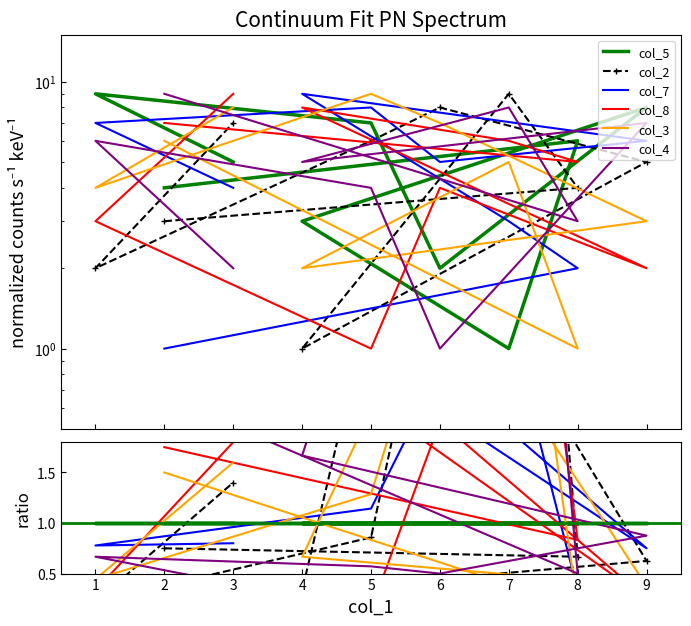

Which series has the largest total across all categories?

col_2